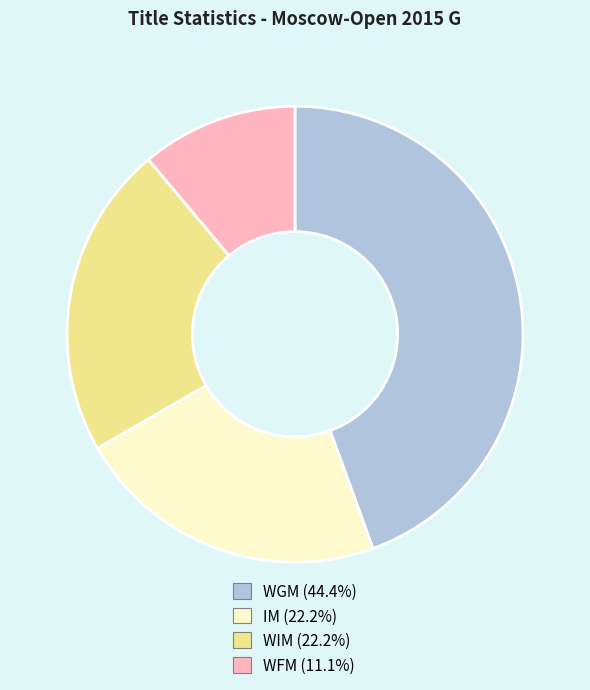

Is the sum of WFM and IM greater than half?

No